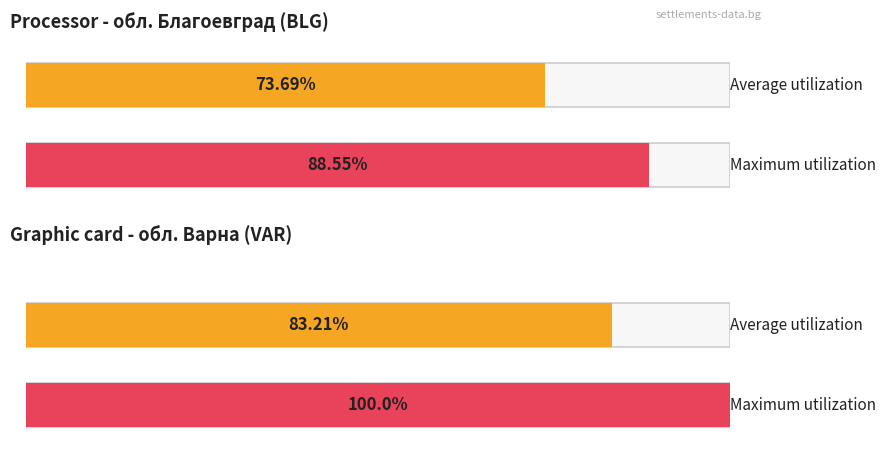

What is the maximum value shown in the chart?

100.0